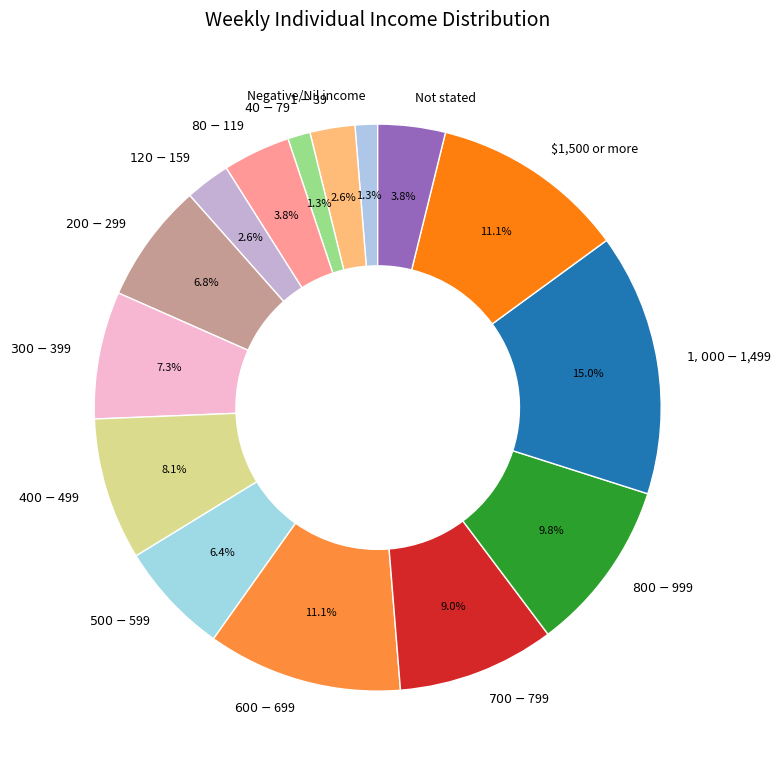

Is there any slice that represents more than half of the pie?

No